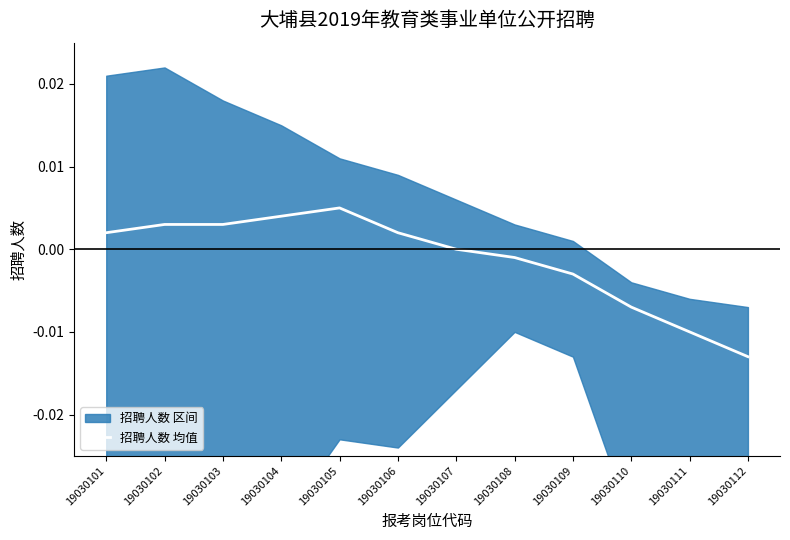

Which label corresponds to the largest value in the chart?

19030105